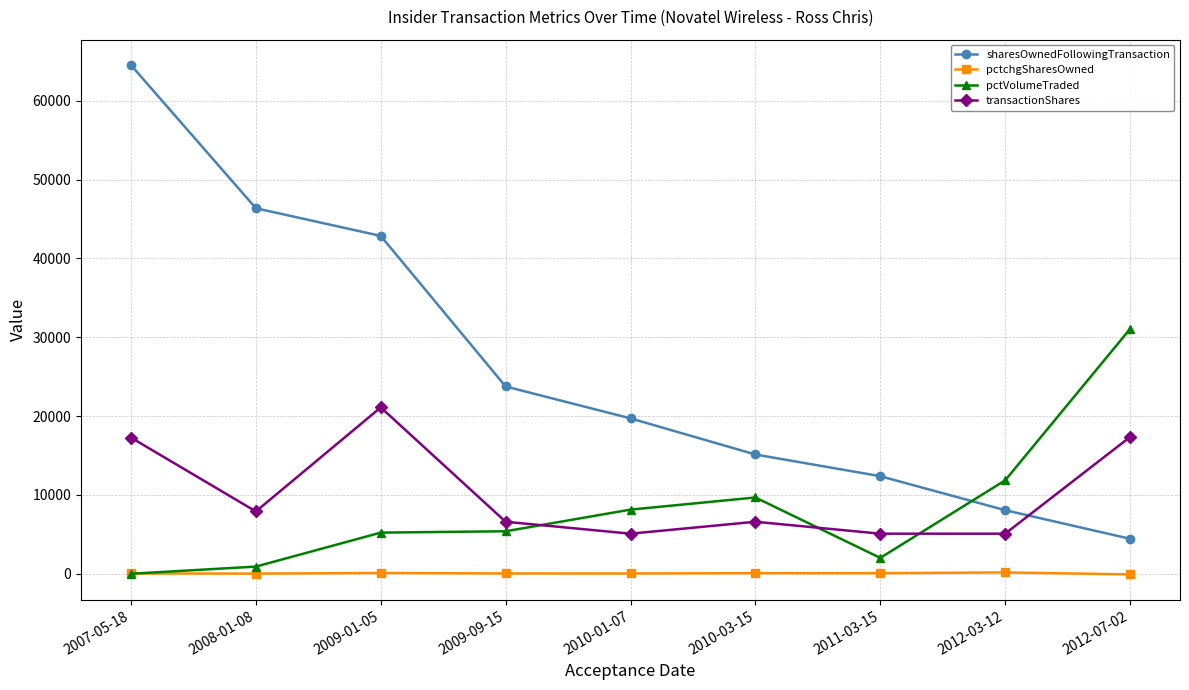

How many lines are shown in the chart?

4